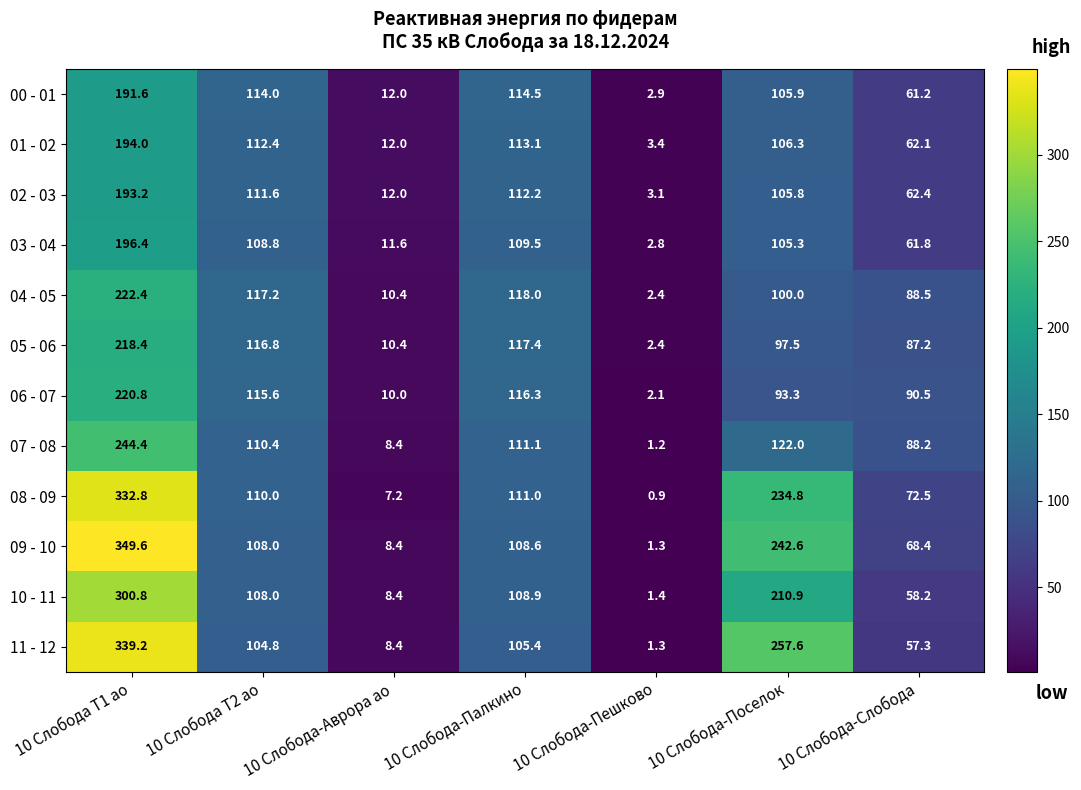

What is the average value of the 07 - 08 series?

98.0